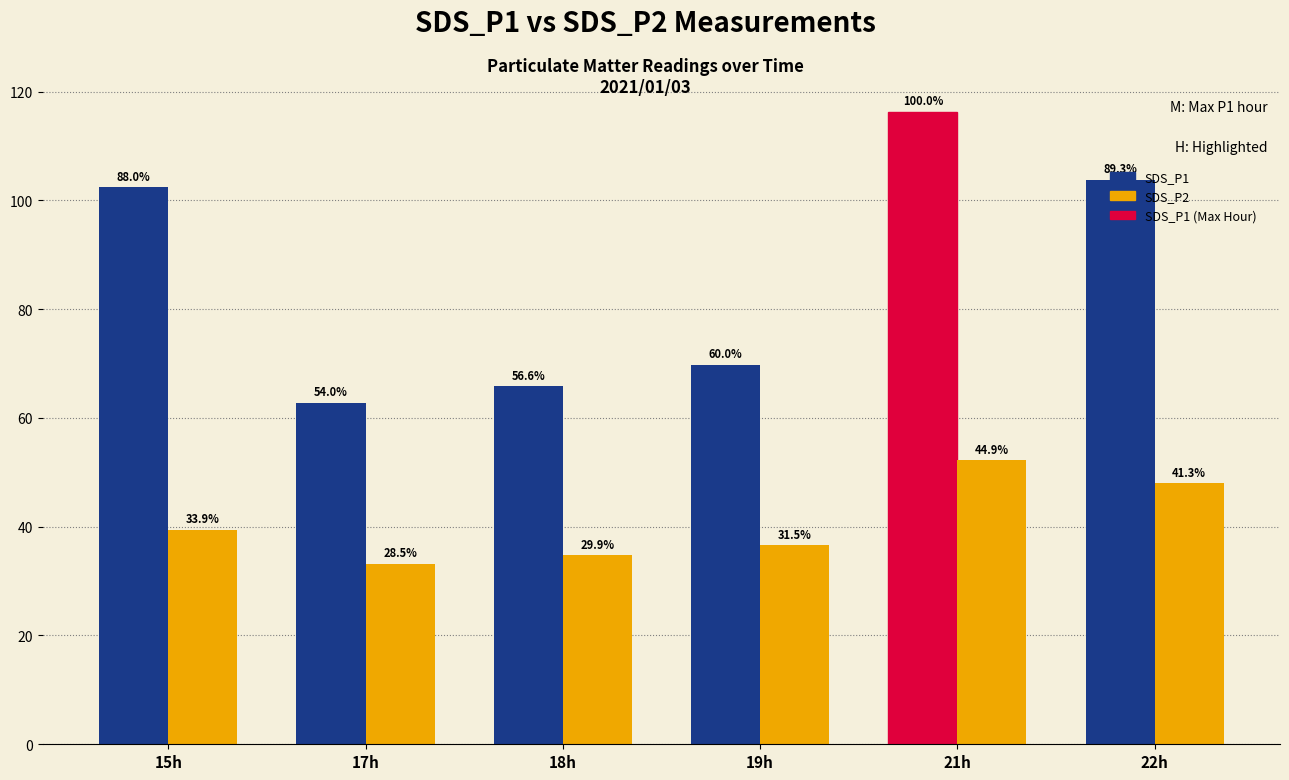

At which category is the sum across all series the highest?

21h